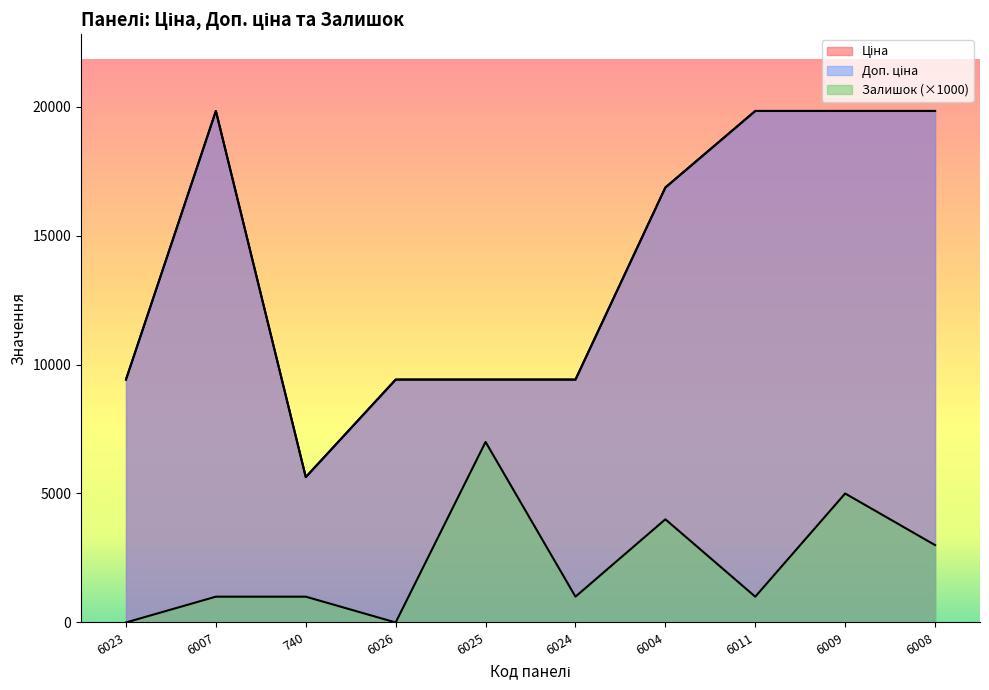

What is the sum of the Доп. ціна values at 6024 and 6008?

29247.9